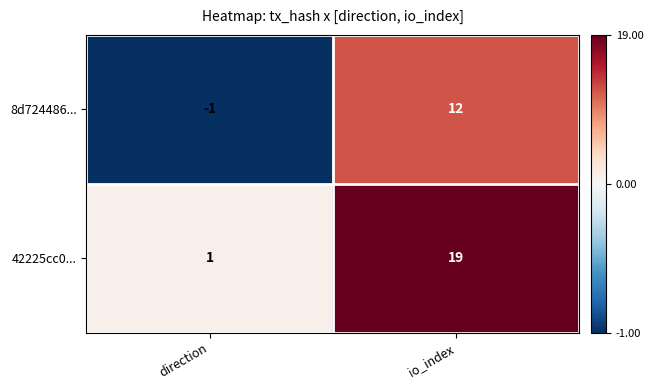

At which label does 8d724486... reach its peak?

io_index